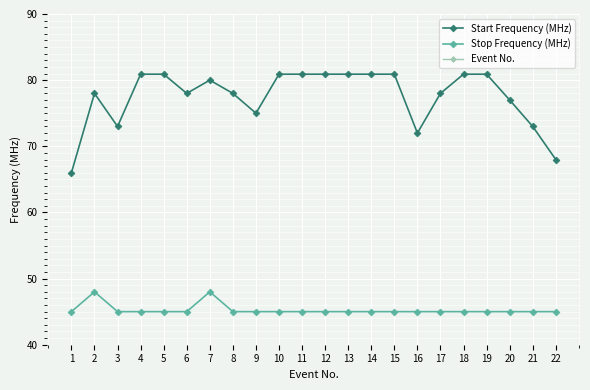

True or false: Start Frequency (MHz) and Event No. intersect in this chart.

False